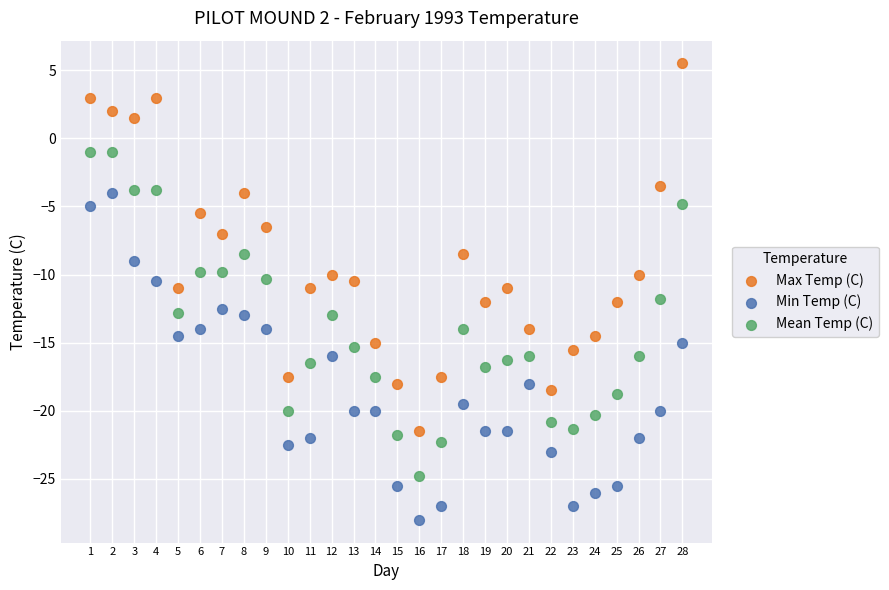

Across all data points, what is the range of Y values (max minus min)?

33.5